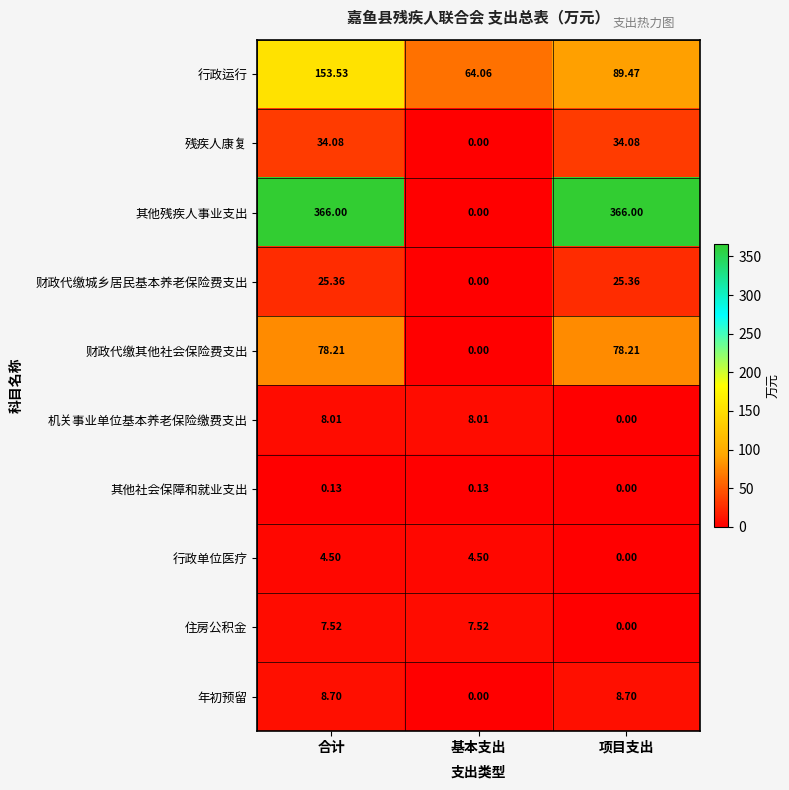

Where does the 财政代缴城乡居民基本养老保险费支出 series first go above 25?

合计